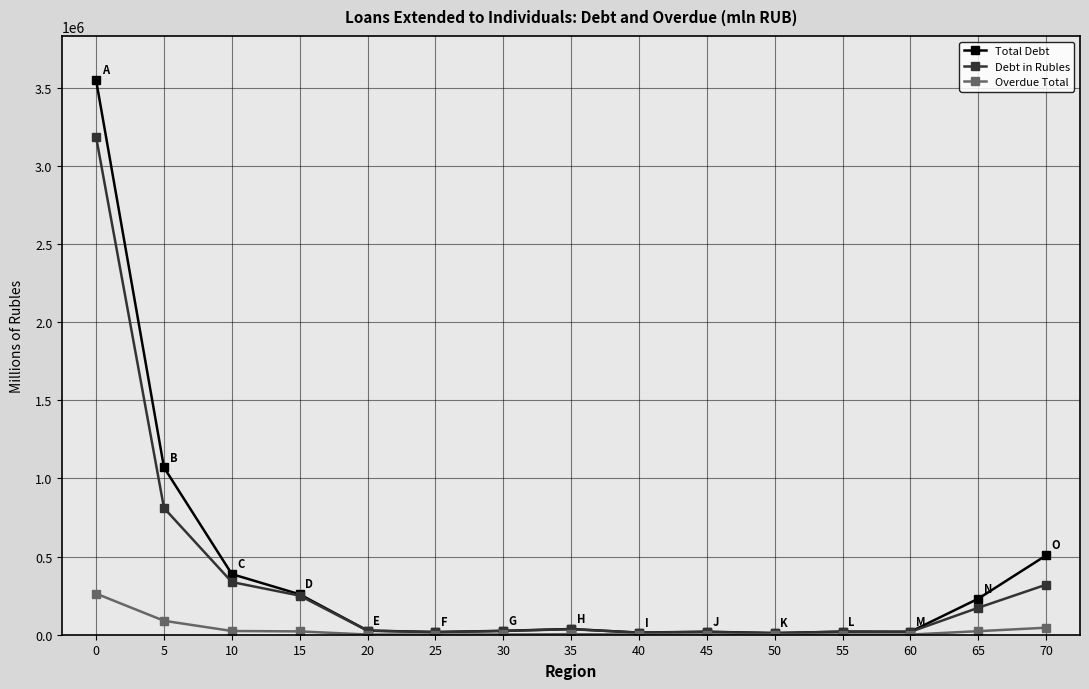

Is the value of Debt in Rubles at 5 greater than the value of Overdue Total at 60?

Yes